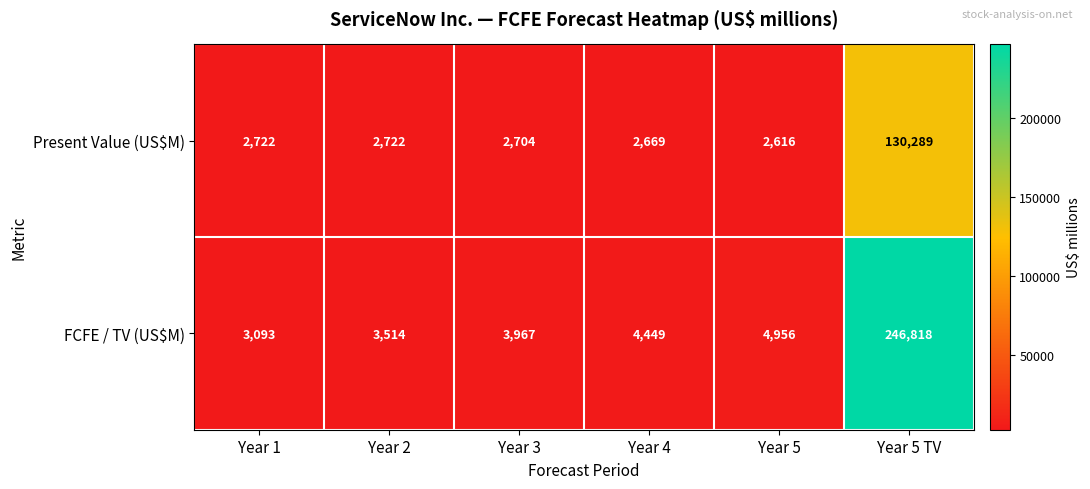

Which series changed the most between Year 1 and Year 4?

FCFE / TV (US$M)